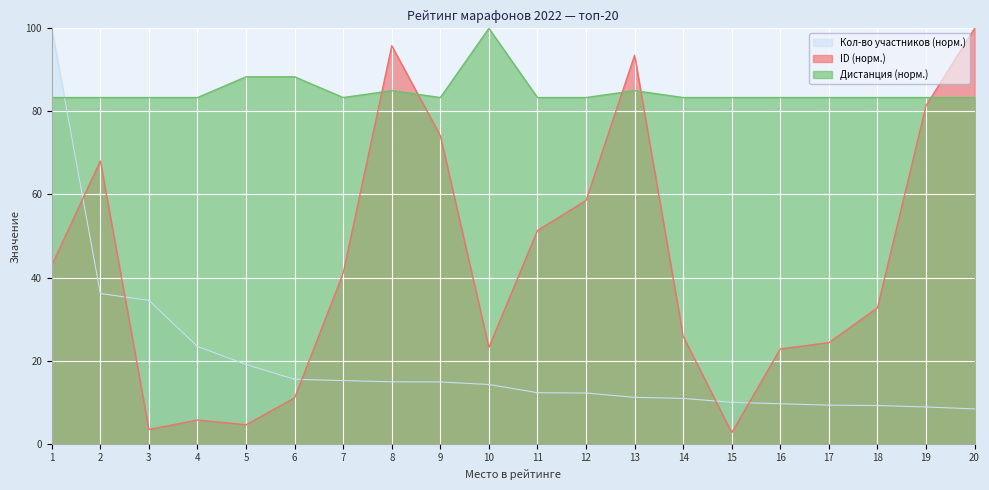

Reading left to right, transcribe all the data shown in this chart.

Кол-во участников: 1=100.0	2=36.2	3=34.5	4=23.4	5=19.1	6=15.5	7=15.2	8=14.9	9=14.9	10=14.3	11=12.3	12=12.2	13=11.2	14=10.9	15=10.0	16=9.6	17=9.3	18=9.2	19=8.8	20=8.4
ID: 1=43.0	2=68.1	3=3.4	4=5.7	5=4.6	6=11.0	7=41.1	8=95.8	9=74.1	10=23.2	11=51.3	12=58.6	13=93.5	14=25.9	15=2.7	16=22.8	17=24.3	18=32.7	19=81.4	20=100.0
Дистанция (числовая): 1=83.3	2=83.3	3=83.3	4=83.3	5=88.3	6=88.3	7=83.3	8=85.0	9=83.3	10=100.0	11=83.3	12=83.3	13=85.0	14=83.3	15=83.3	16=83.3	17=83.3	18=83.3	19=83.3	20=83.3